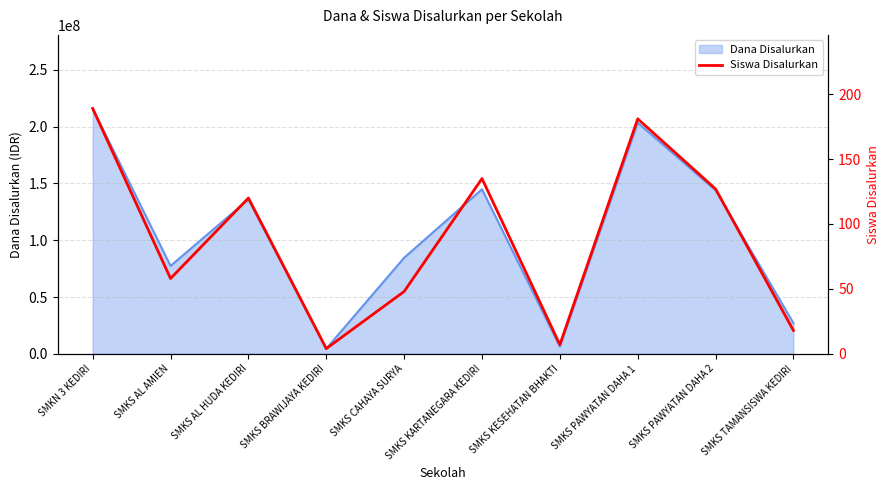

What position from the right is SMKS KARTANEGARA KEDIRI?

5